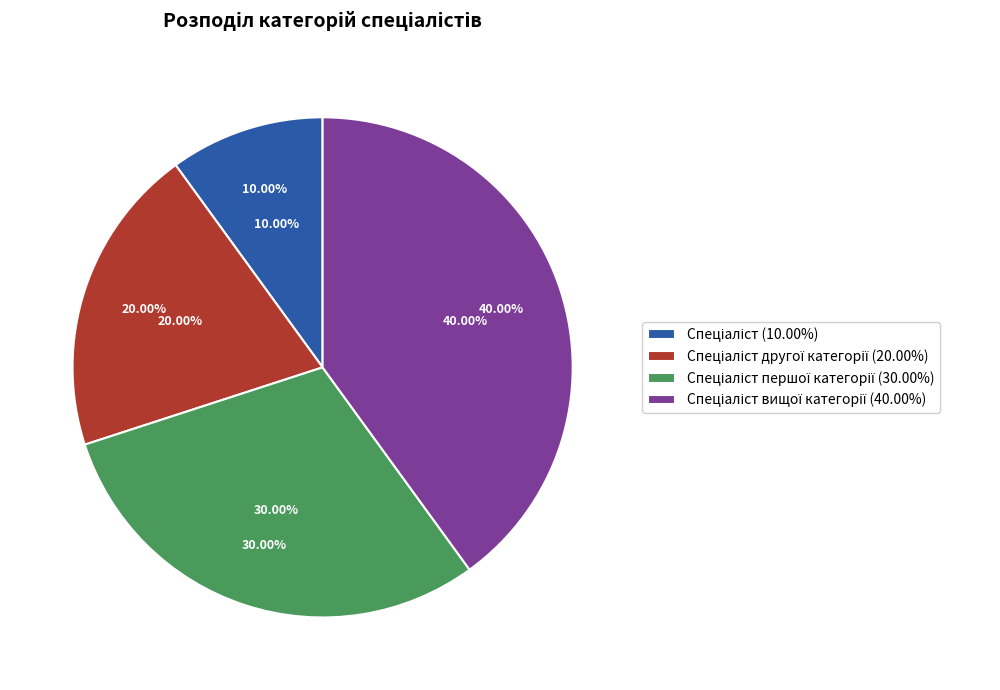

Is the sum of Спеціаліст and Спеціаліст другої категорії greater than half?

No